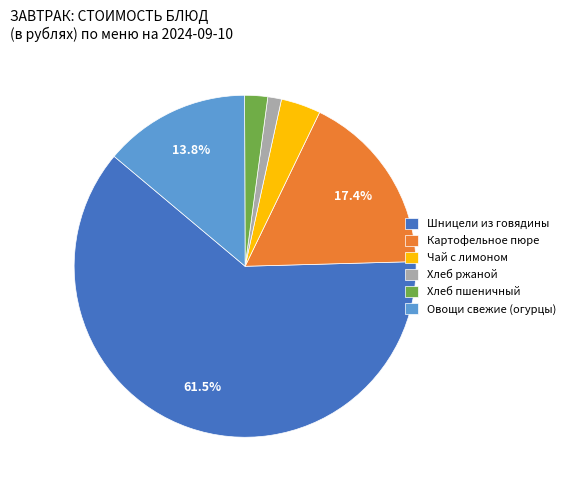

Approximately how many times larger is the value at Картофельное пюре compared to Чай с лимоном?

4.6